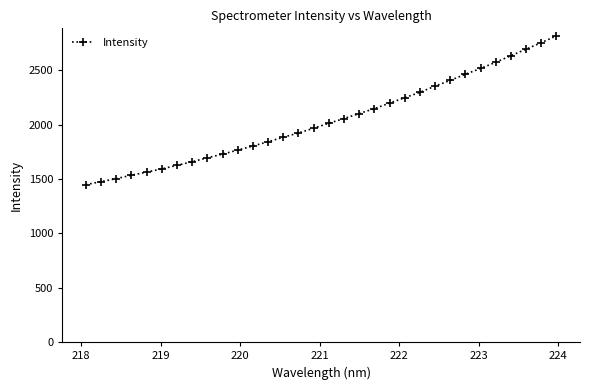

What is the average value?

2039.6